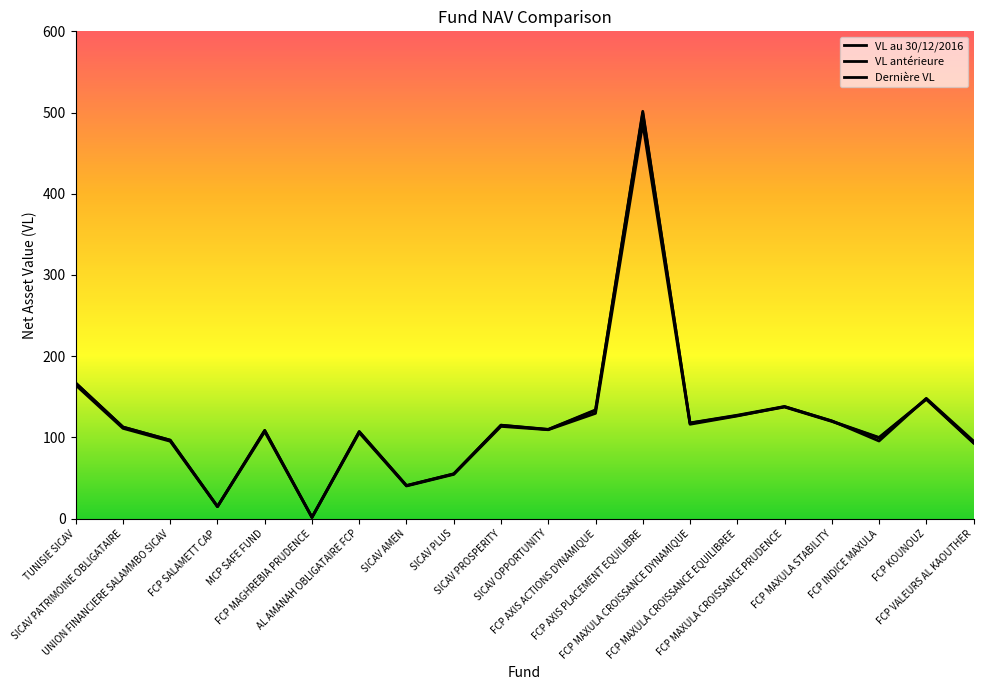

At which category does the chart reach its minimum across all series?

FCP MAGHREBIA PRUDENCE